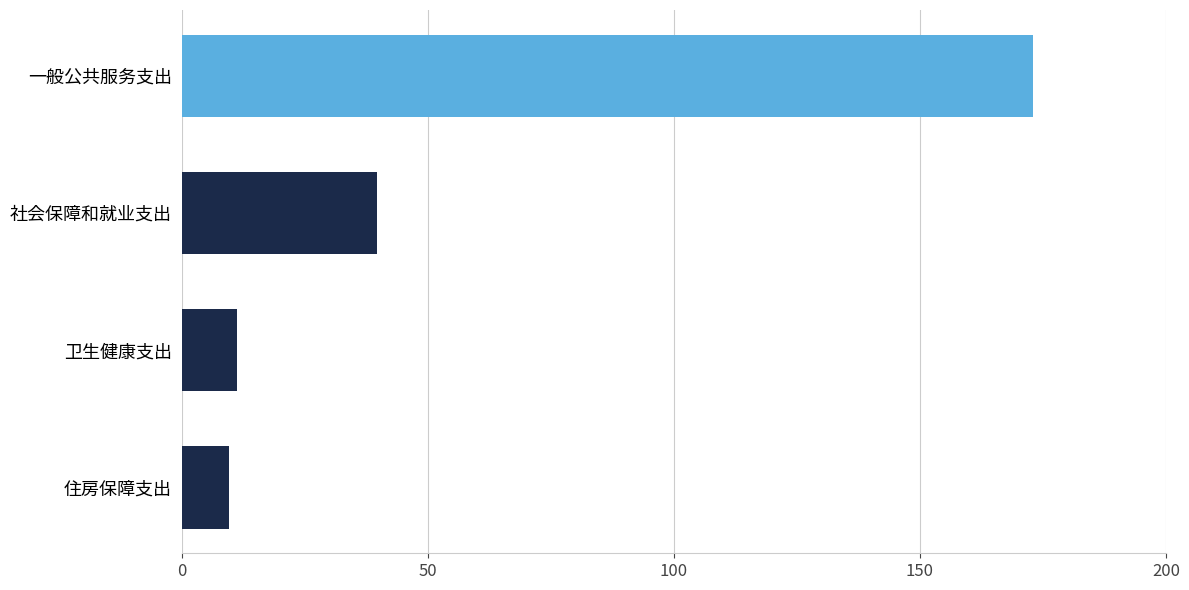

How many bars are there in total?

4